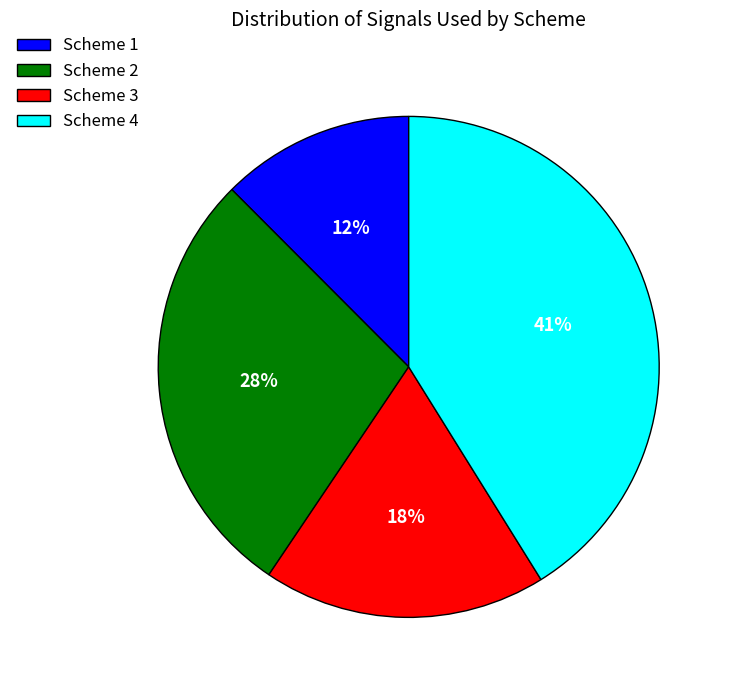

The Scheme 2 slice represents 28% of the pie. True or false?

True